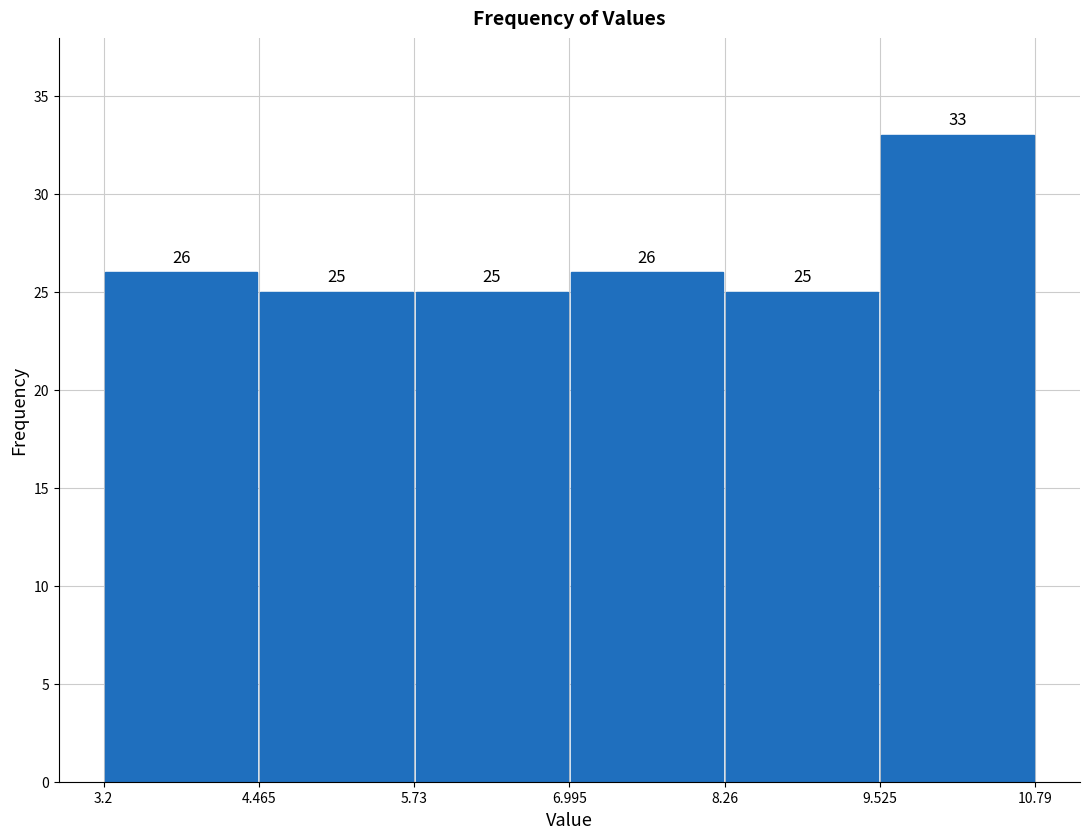

How tall is the bar that spans 3.2 to 4.465 on the x-axis?

26